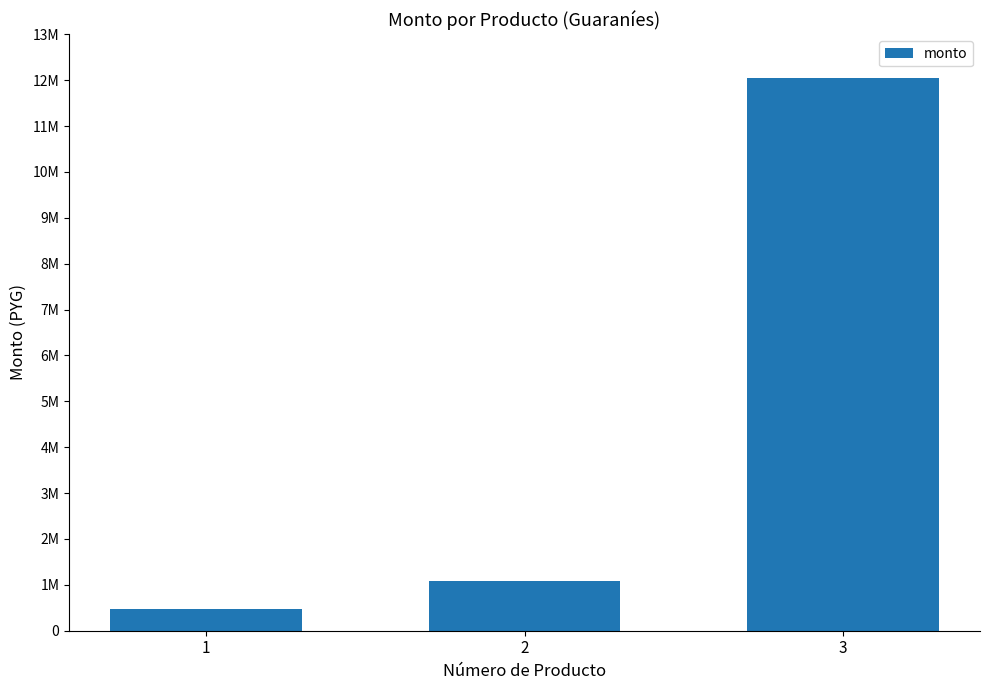

Rank the categories by value from highest to lowest.

3, 2, 1